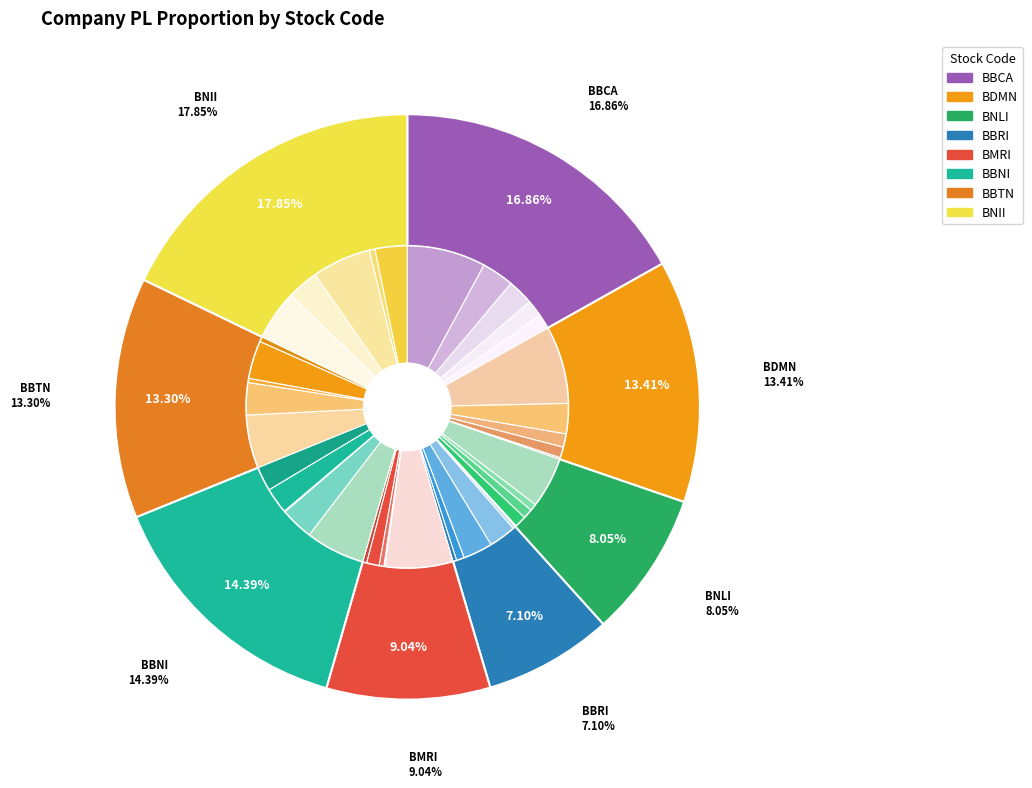

Which slice is the largest?

BBCA-2016